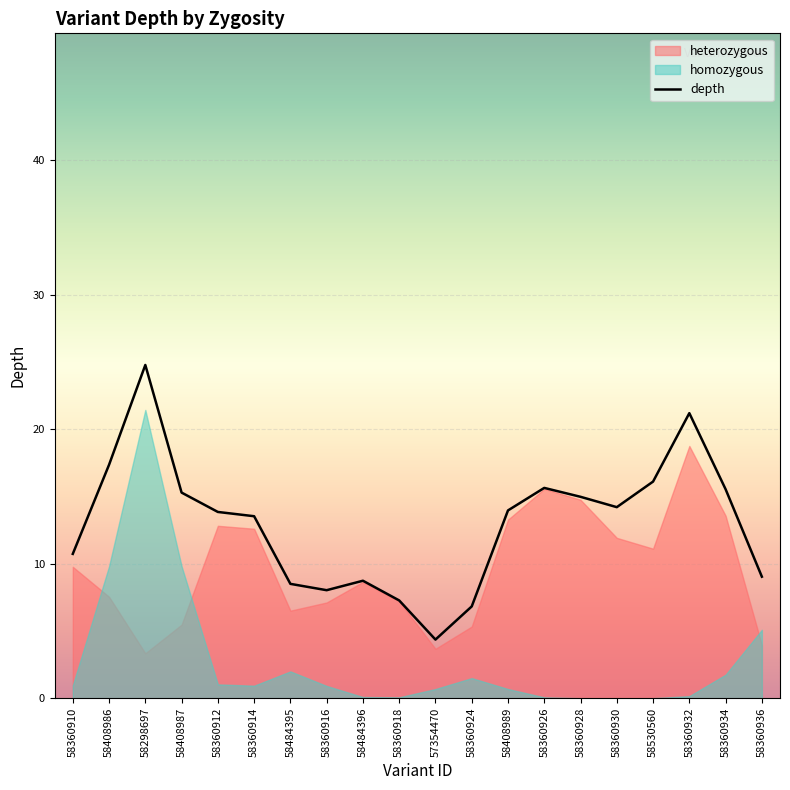

What position from the left is 57354470?

11